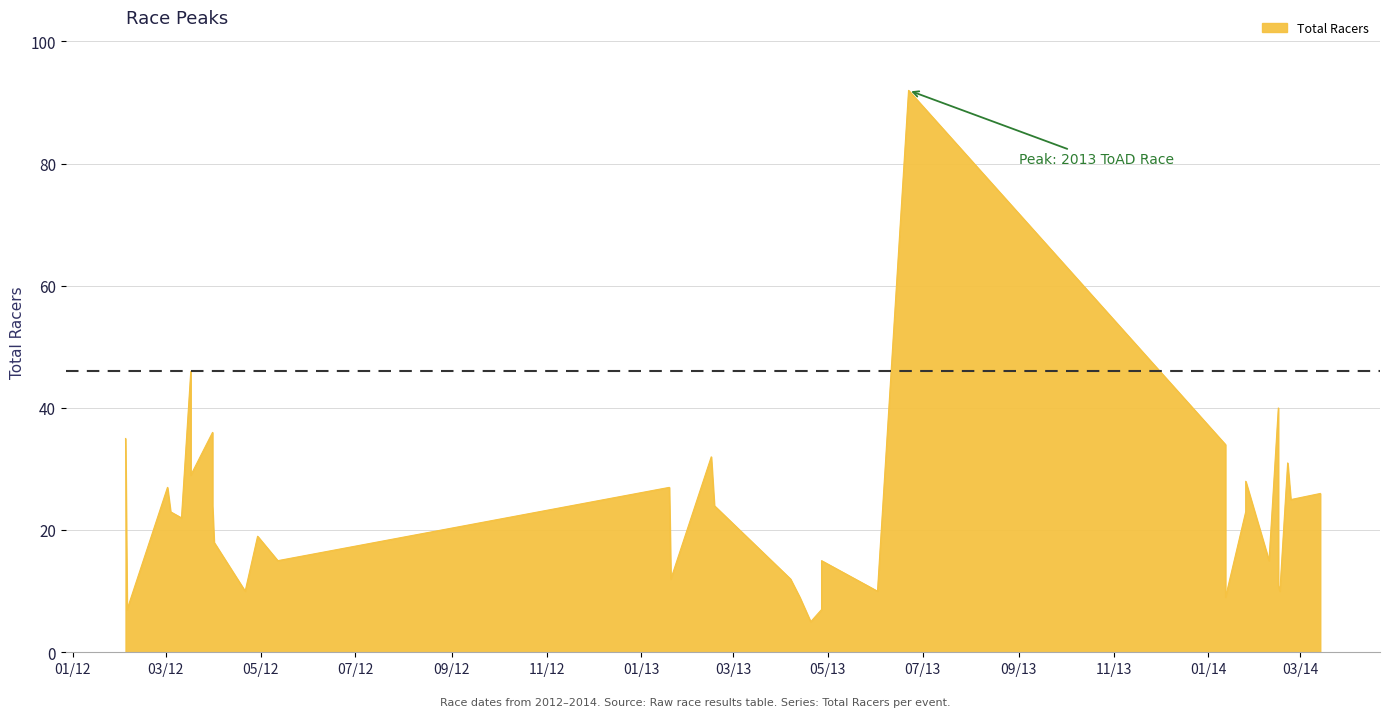

Reading right to left, extract all data points from this chart.

2014-03-14=26	2014-02-23=25	2014-02-23=25	2014-02-22=28	2014-02-21=31	2014-02-16=10	2014-02-15=11	2014-02-15=40	2014-02-09=15	2014-01-25=28	2014-01-25=23	2014-01-12=9	2014-01-12=34	2013-06-22=92	2013-06-02=10	2013-04-27=15	2013-04-27=7	2013-04-20=5	2013-04-13=9	2013-04-07=12	2013-02-17=24	2013-02-17=24	2013-02-16=28	2013-02-15=32	2013-01-20=12	2013-01-19=27	2012-05-12=15	2012-04-29=19	2012-04-21=10	2012-04-01=18	2012-03-31=24	2012-03-31=36	2012-03-17=29	2012-03-17=46	2012-03-11=22	2012-03-04=23	2012-03-03=25	2012-03-02=27	2012-02-05=7	2012-02-04=35